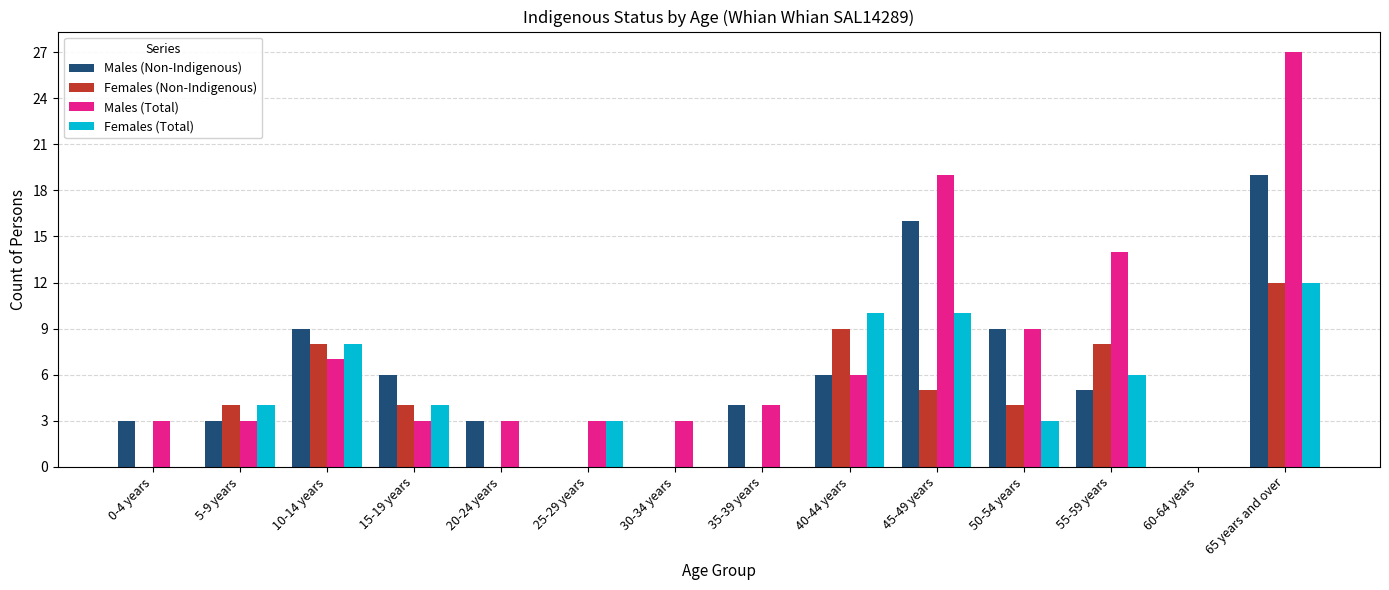

What are all the series names shown in the legend?

Males (Non-Indigenous), Females (Non-Indigenous), Males (Total), Females (Total)